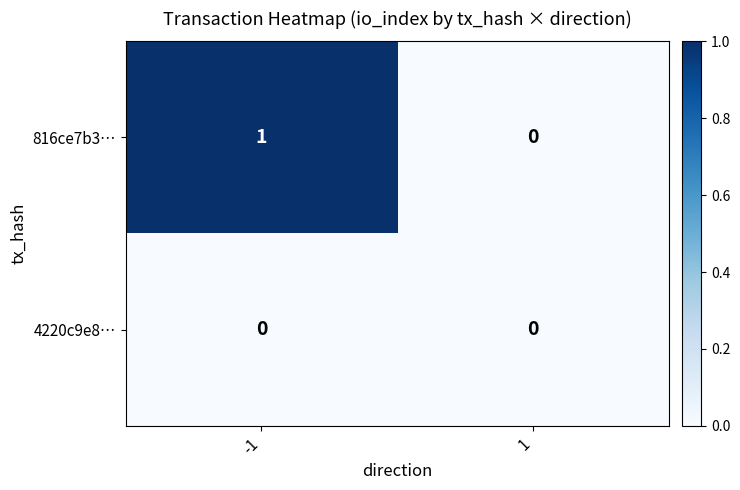

Between -1 and 1, which series saw the biggest shift?

816ce7b3…